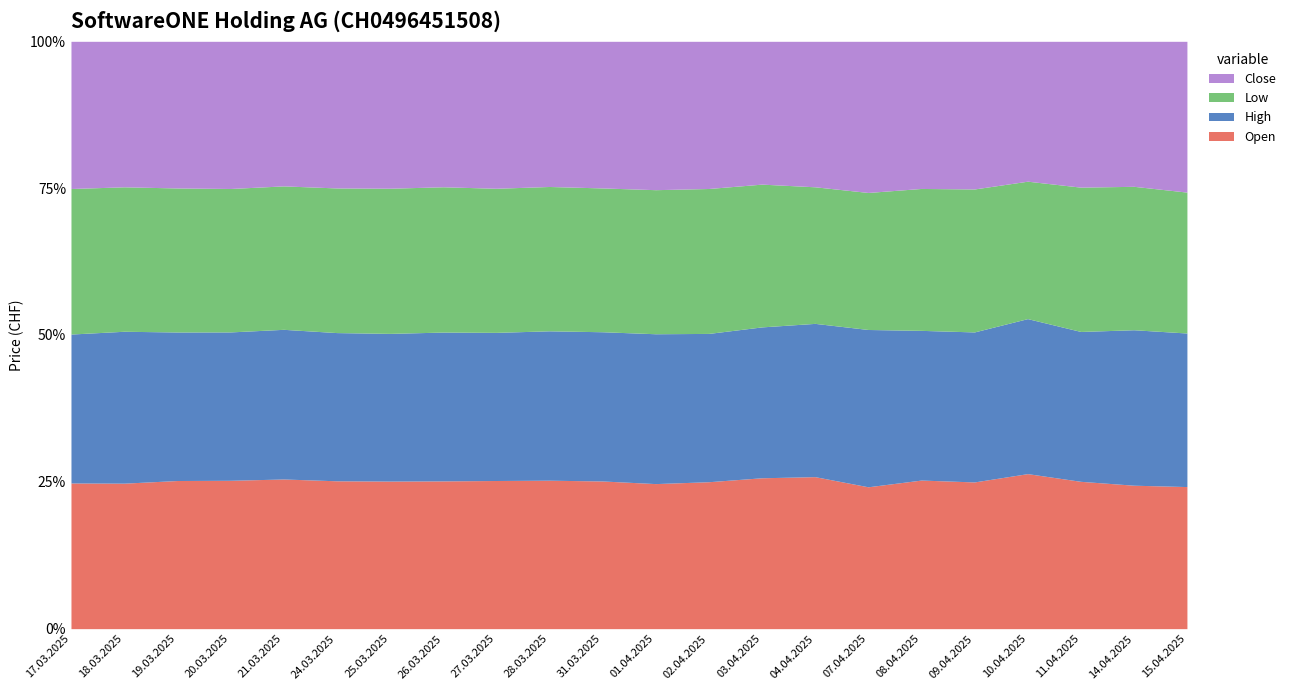

The value of Open at 28.03.2025 is 25.3. True or false?

True